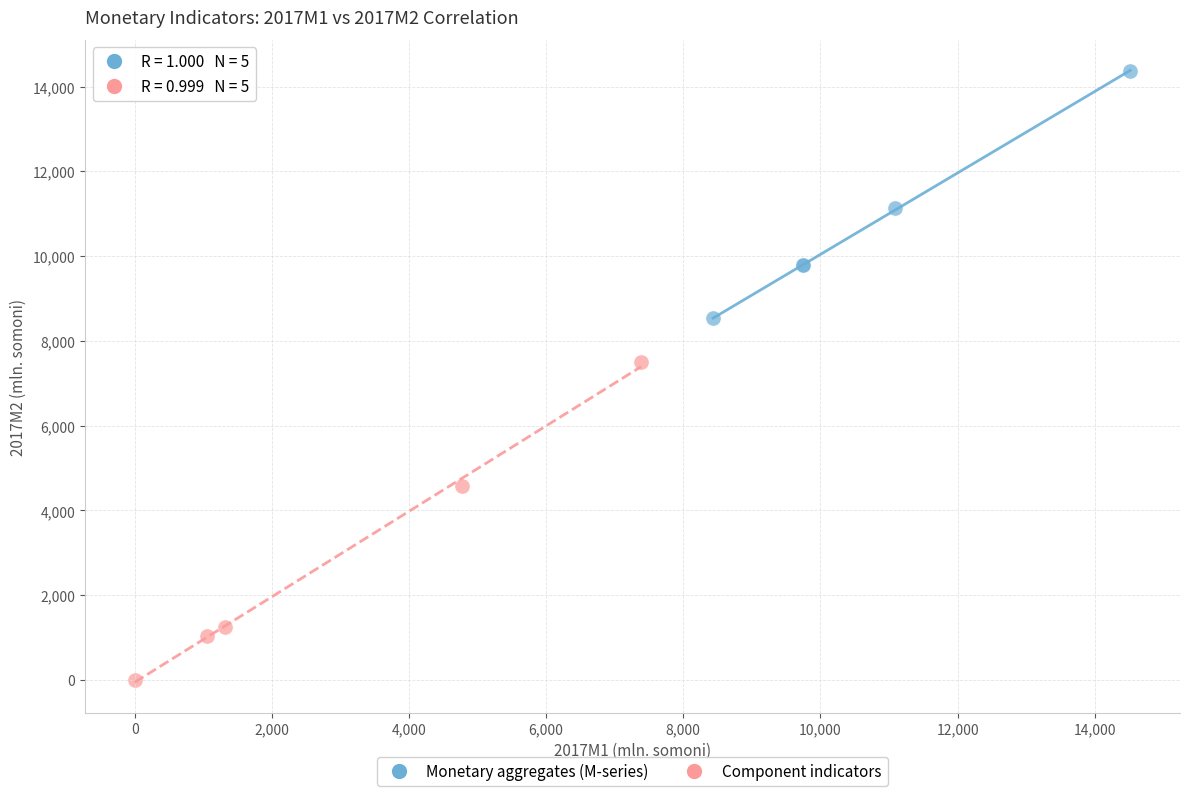

Which series reaches the maximum Y coordinate?

Monetary aggregates (M-series)